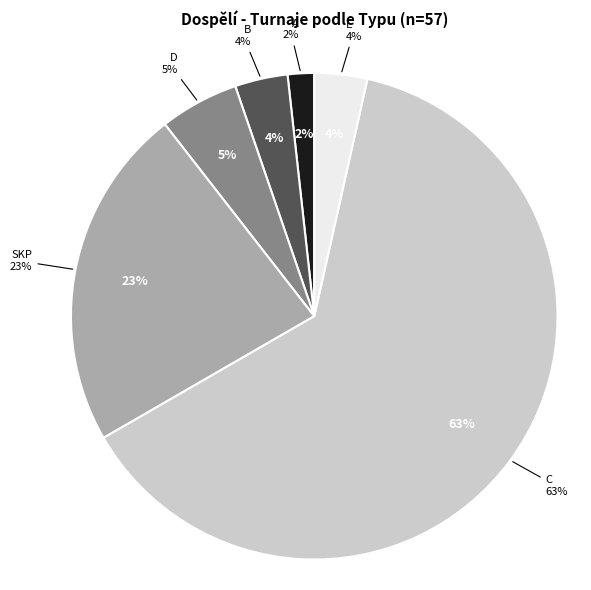

What portion of the pie excludes A?

98.2%